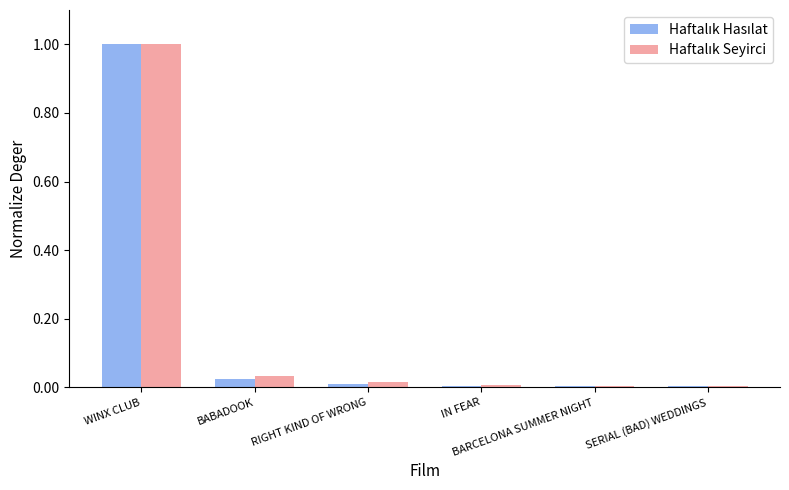

Which label corresponds to the largest value in the chart?

WINX CLUB